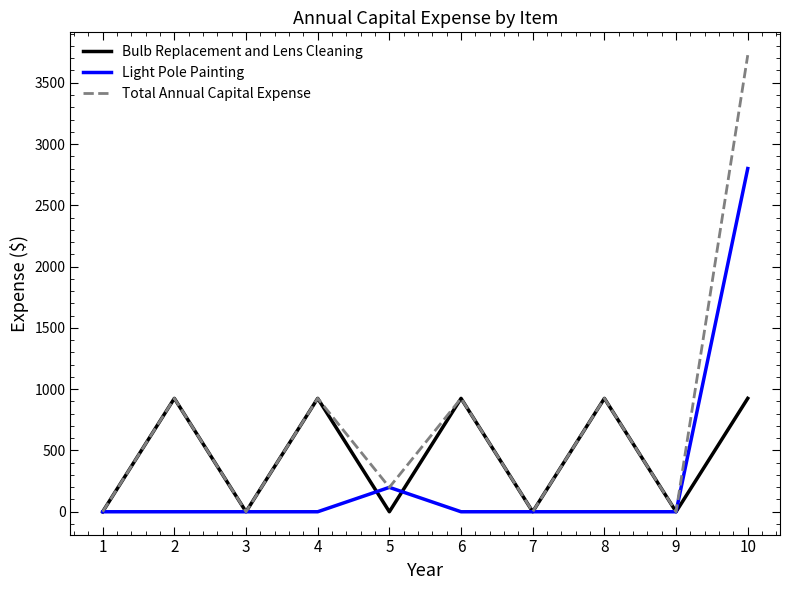

Which series has the widest spread of values?

Total Annual Capital Expense